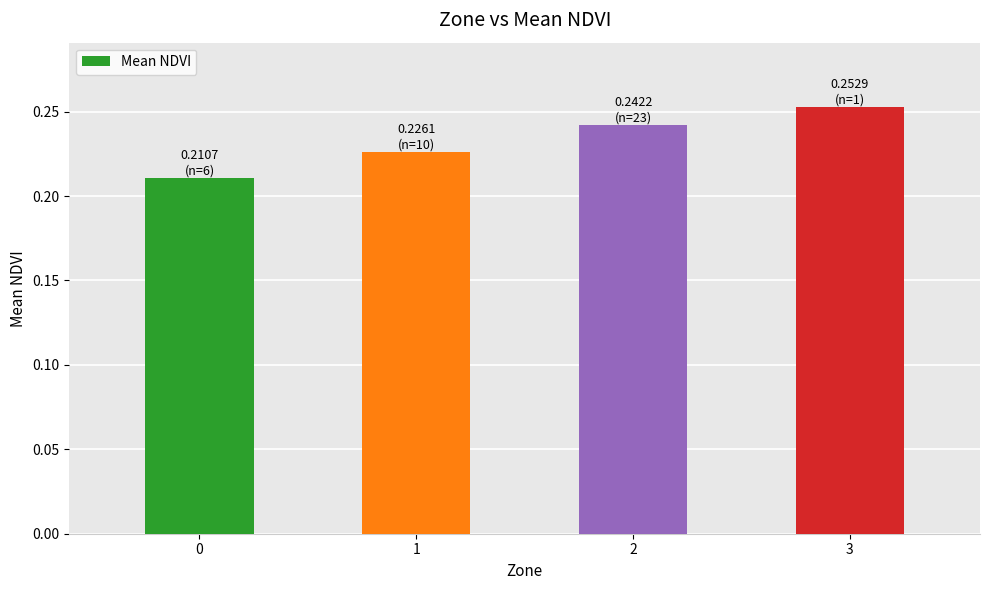

Rank the categories by value from highest to lowest.

3, 2, 1, 0